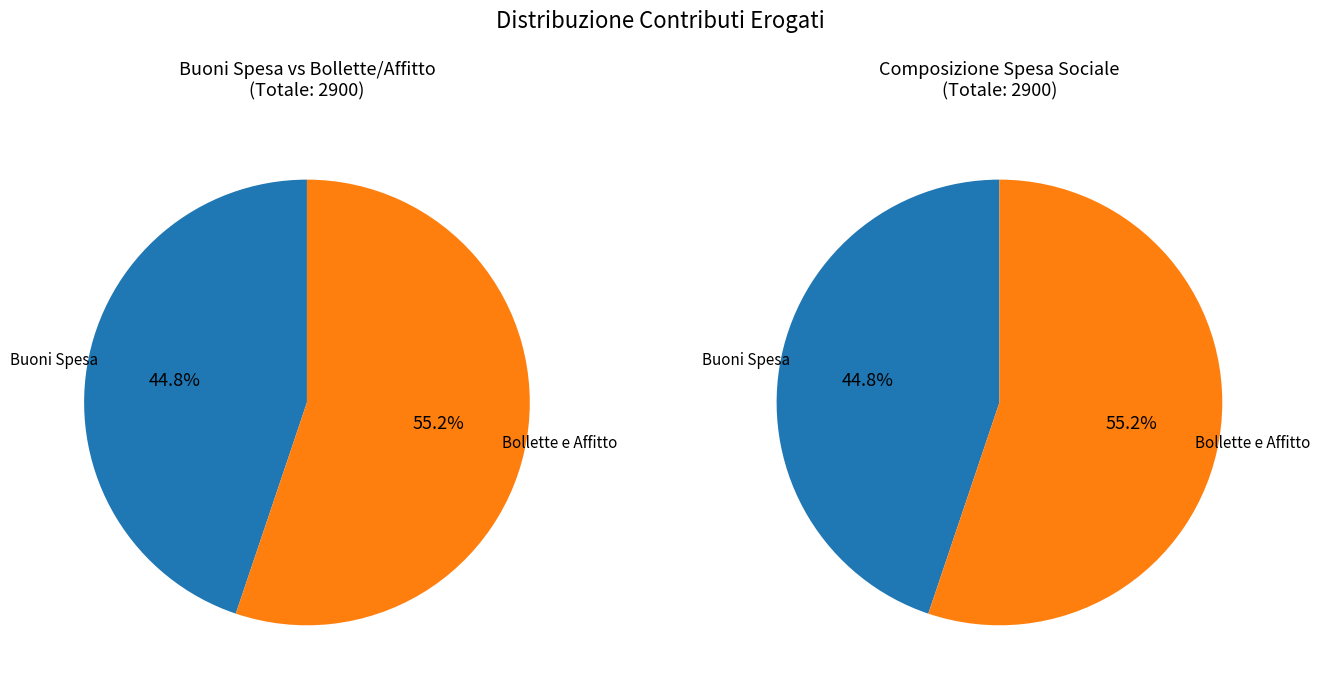

How many segments does this pie chart have?

2